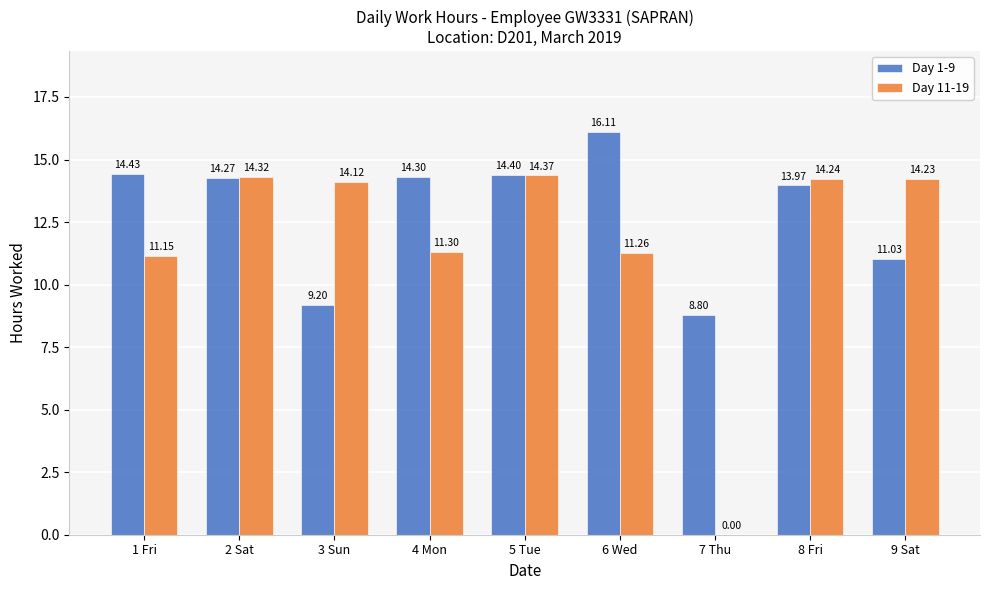

Read the Day 11-19 value at 3 Sun.

14.1